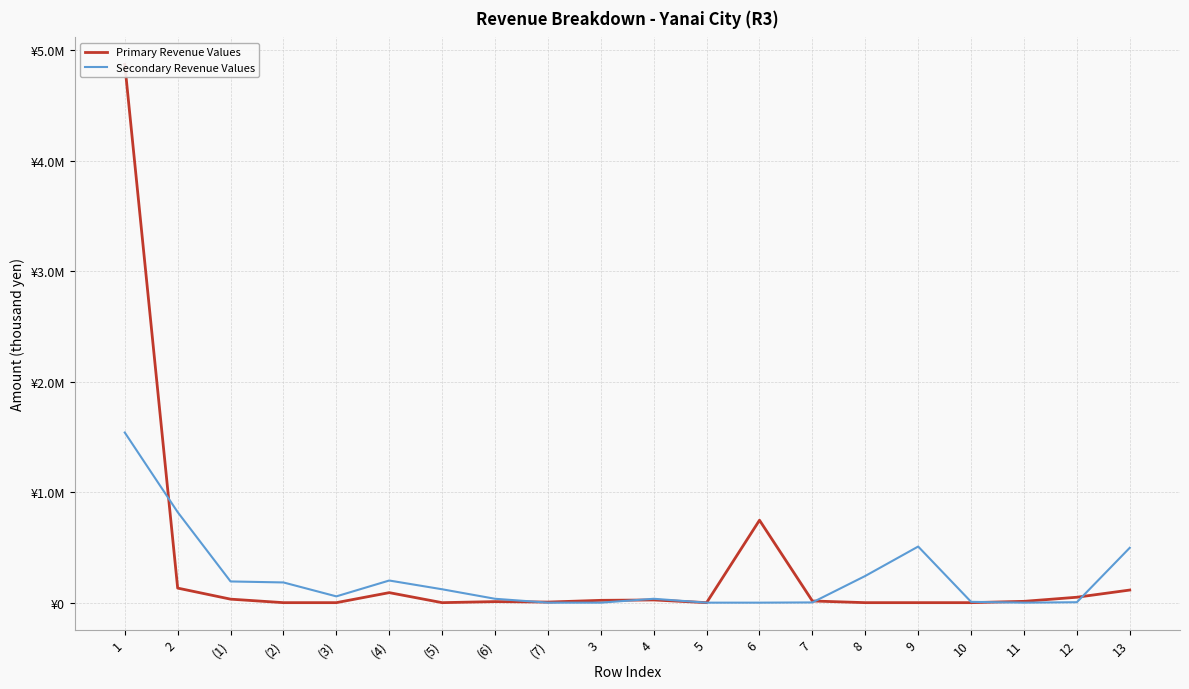

How many data points does each series have?

20